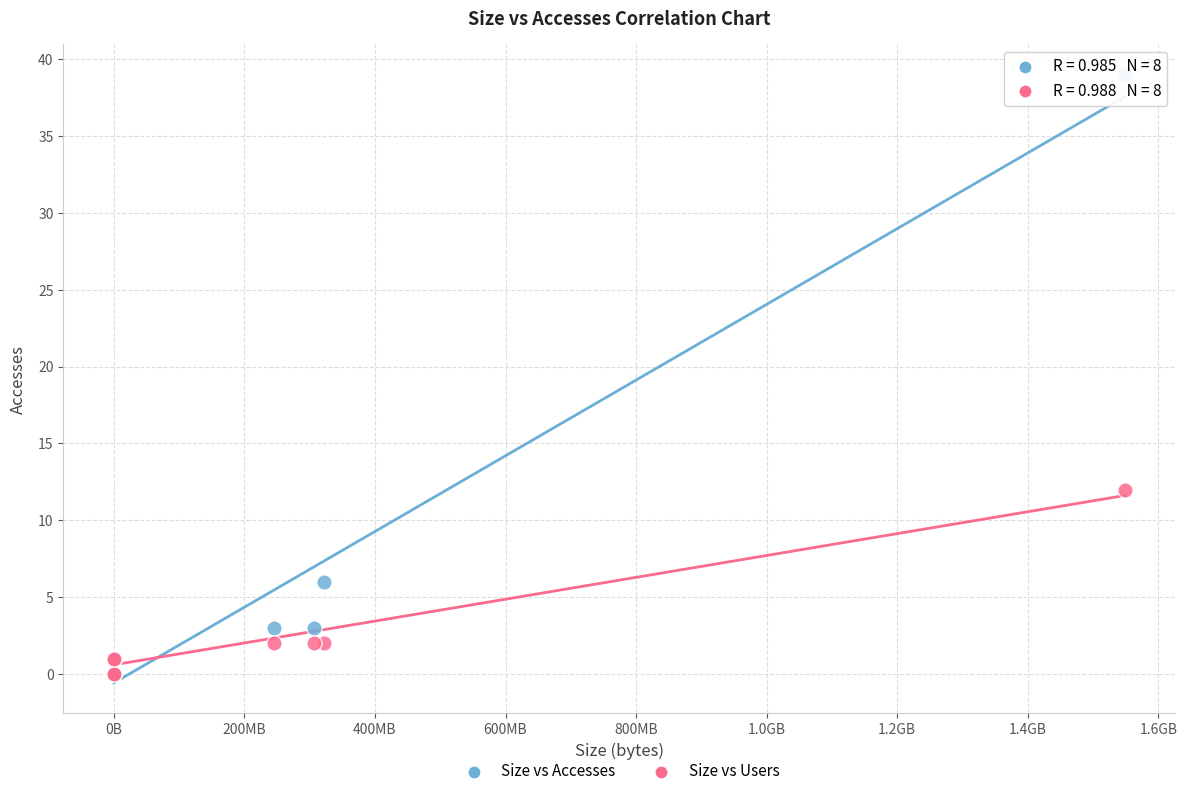

Across all series, what Y value is closest to 19?

12